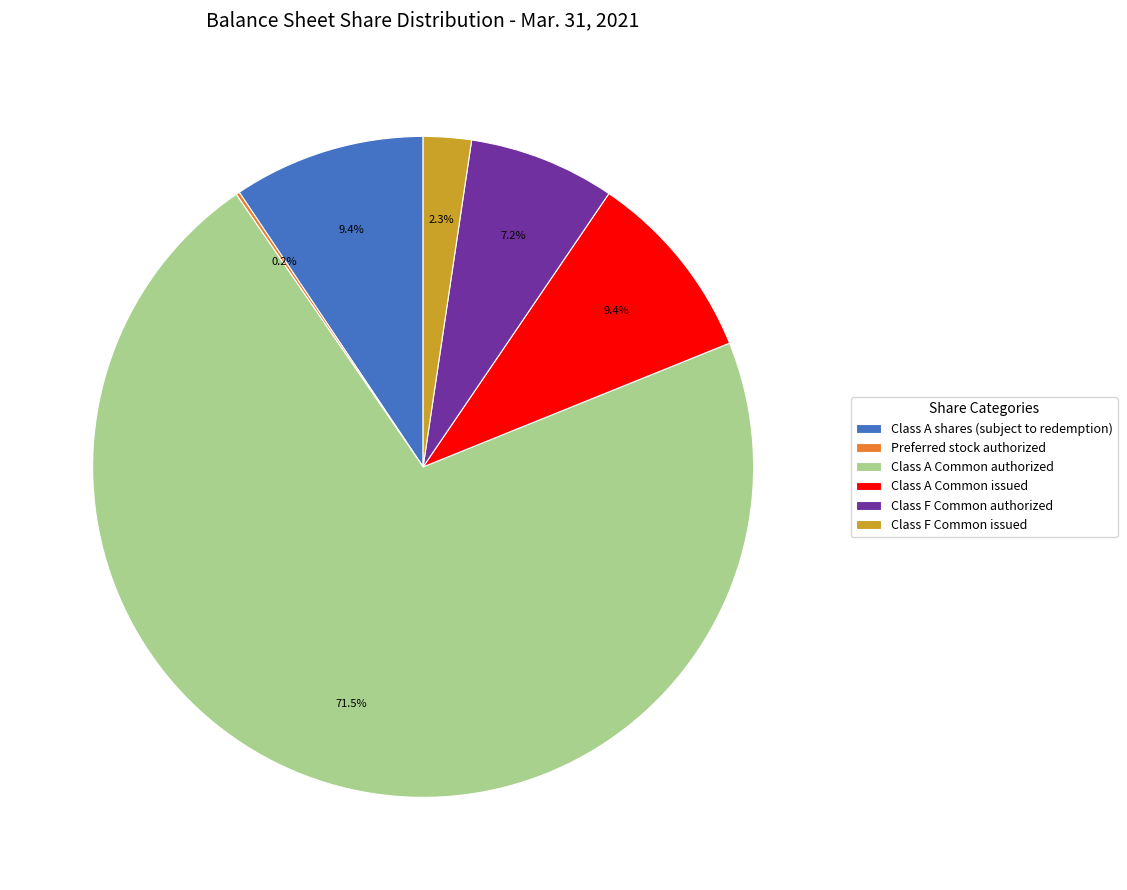

Which slice represents more than half of the pie?

Class A Common authorized